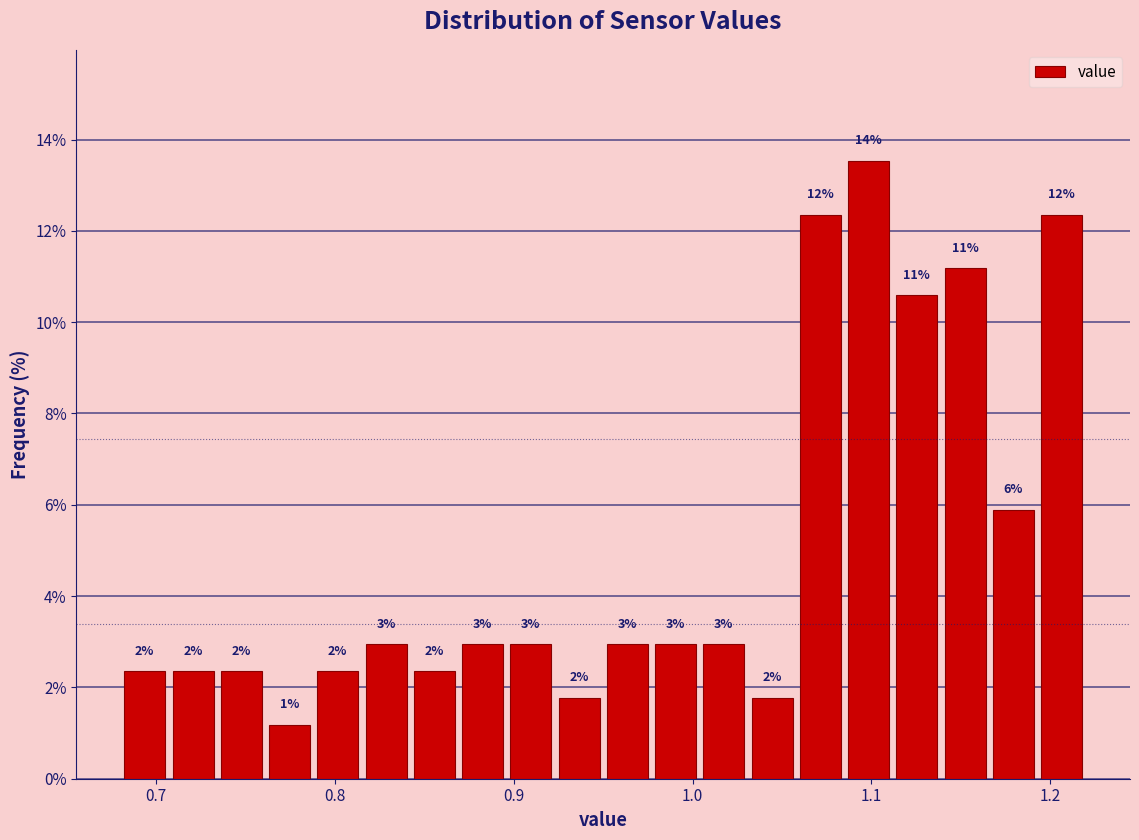

Around what value on the x-axis is the tallest bar? Give the approximate position of its centre, as read against the axis.

1.10